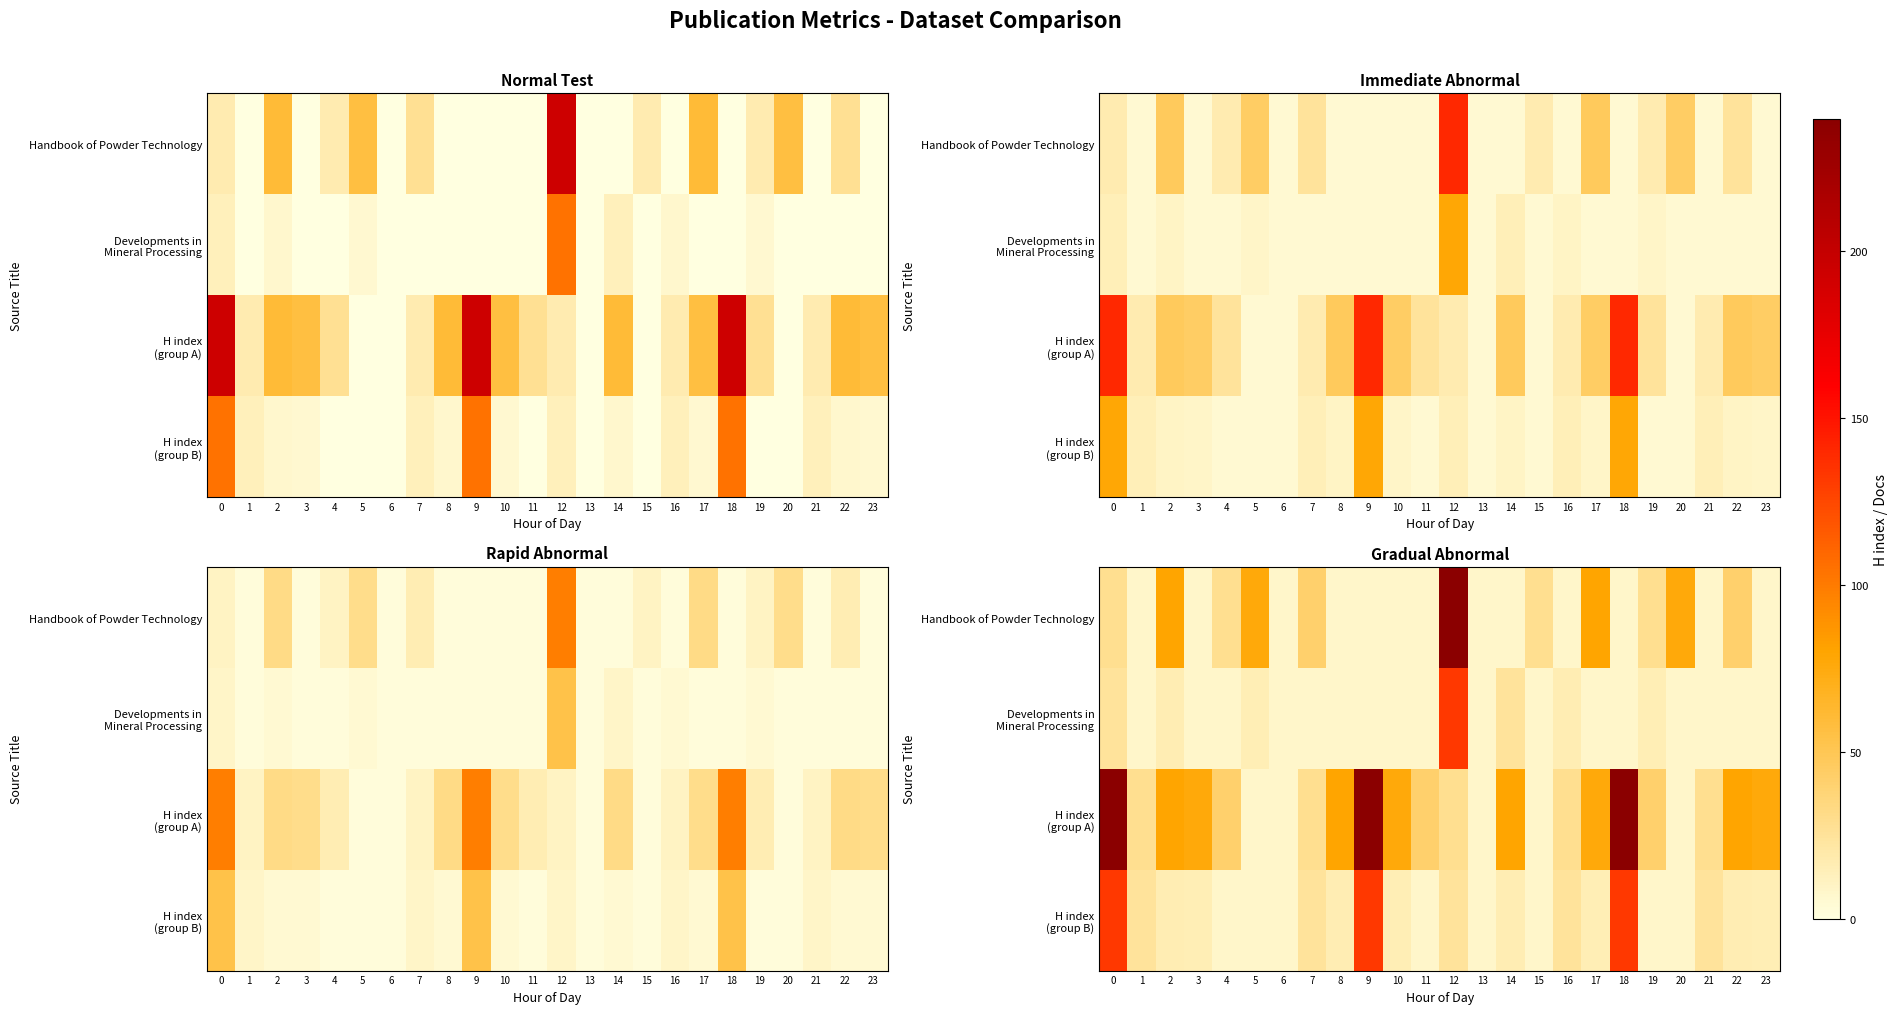

What is the maximum value shown in the chart?

239.6